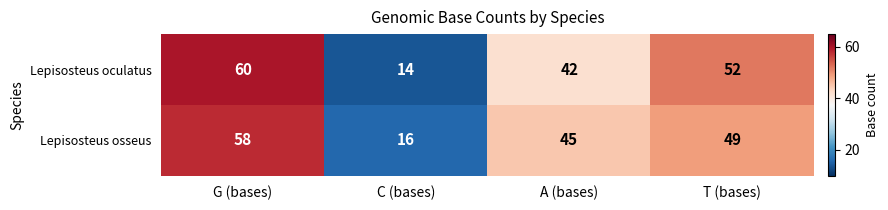

What is the smallest value displayed?

14